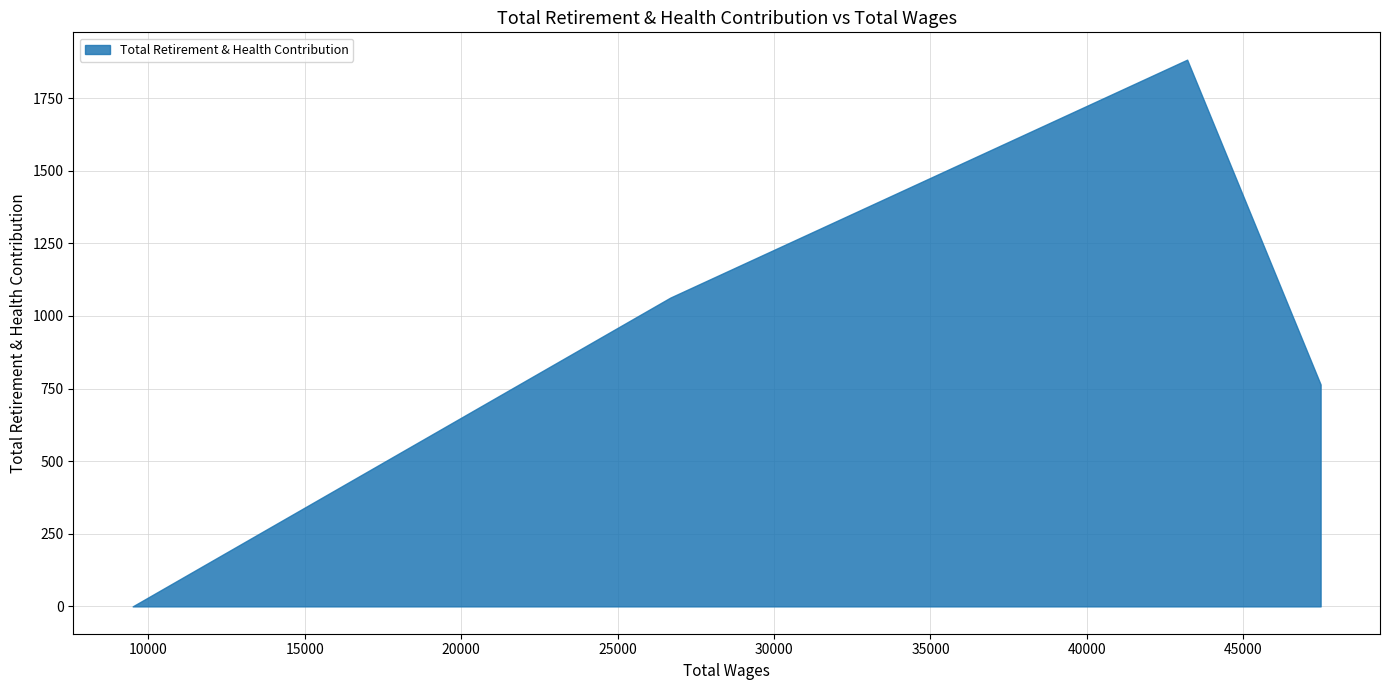

Count the number of categories in the chart.

4